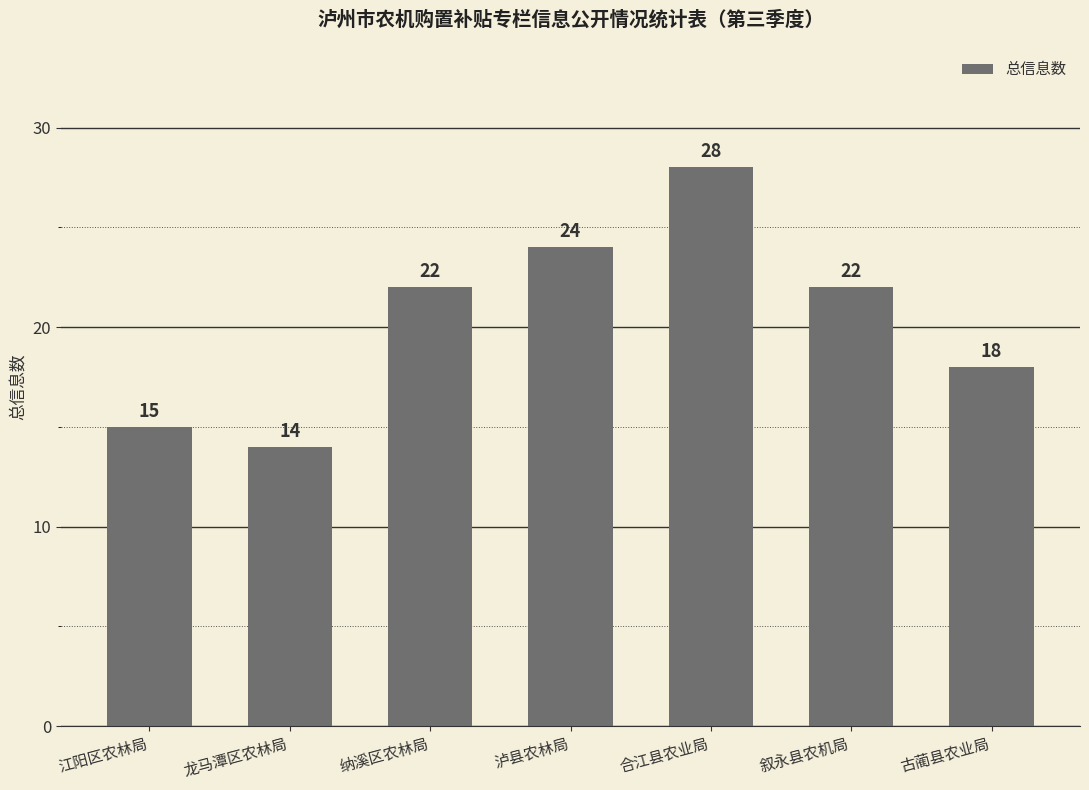

Reading left to right, what are all the values shown in this chart?

15	14	22	24	28	22	18